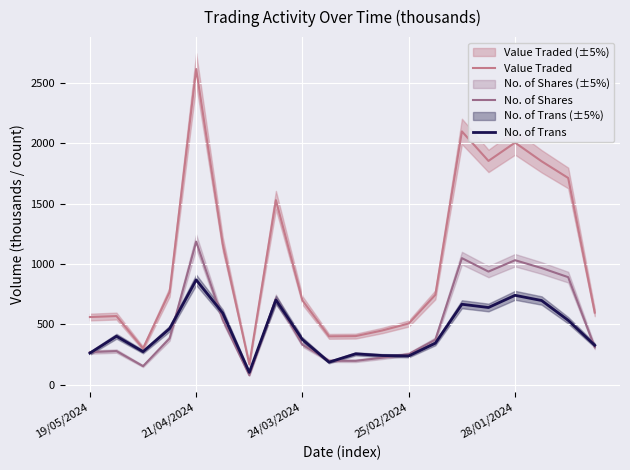

What is the minimum value shown in the chart?

78.3